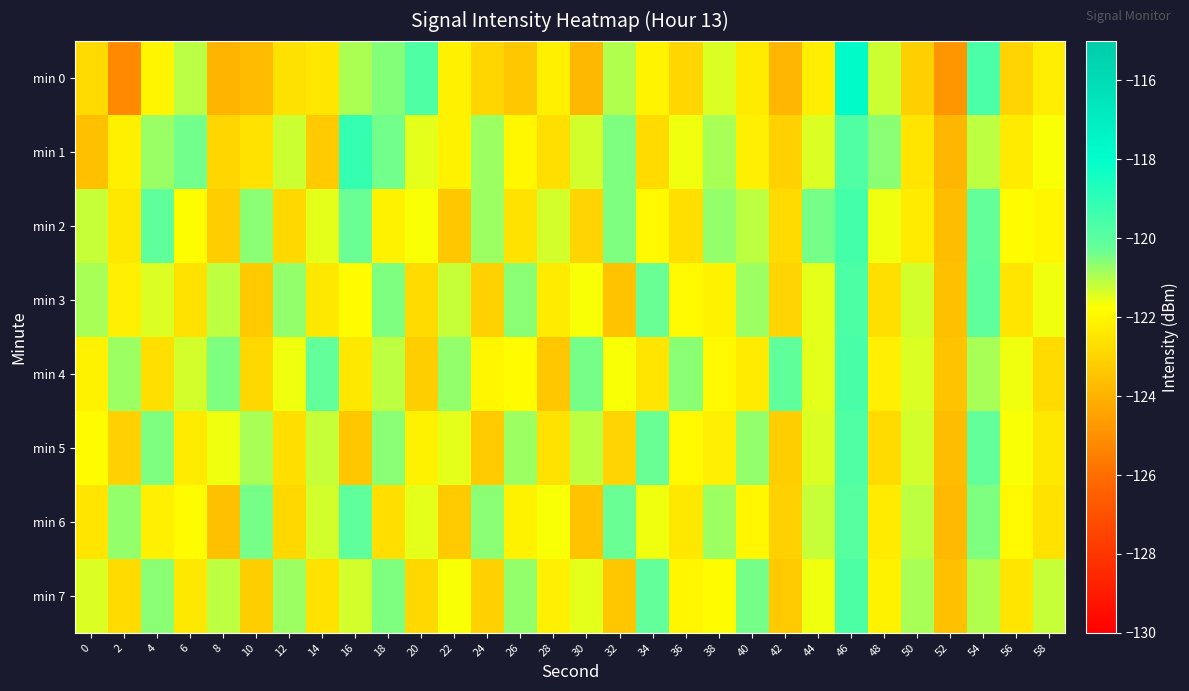

Reading right to left, transcribe all the data shown in this chart.

min 0: 58=-122.2	56=-123.0	54=-119.7	52=-124.8	50=-123.1	48=-121.3	46=-117.8	44=-122.2	42=-123.9	40=-122.3	38=-121.4	36=-123.0	34=-122.1	32=-121.0	30=-123.8	28=-122.2	26=-123.4	24=-123.0	22=-122.1	20=-119.7	18=-120.5	16=-120.9	14=-122.4	12=-122.6	10=-123.7	8=-123.9	6=-121.1	4=-122.0	2=-125.2	0=-122.8
min 1: 58=-121.7	56=-122.3	54=-121.1	52=-123.9	50=-122.5	48=-120.6	46=-119.8	44=-121.4	42=-123.1	40=-122.2	38=-120.9	36=-121.6	34=-122.8	32=-120.5	30=-121.3	28=-122.7	26=-122.0	24=-120.8	22=-122.1	20=-121.5	18=-120.4	16=-119.2	14=-123.3	12=-121.3	10=-122.6	8=-122.9	6=-120.4	4=-120.8	2=-122.2	0=-123.6
min 2: 58=-122.0	56=-121.8	54=-120.2	52=-123.7	50=-122.3	48=-121.6	46=-119.5	44=-120.4	42=-122.8	40=-121.1	38=-120.7	36=-122.7	34=-121.9	32=-120.5	30=-123.0	28=-121.3	26=-122.6	24=-120.8	22=-123.4	20=-121.7	18=-122.1	16=-120.3	14=-121.5	12=-122.9	10=-120.6	8=-123.2	6=-121.8	4=-120.1	2=-122.4	0=-121.2
min 3: 58=-121.6	56=-122.5	54=-120.1	52=-123.6	50=-121.3	48=-122.7	46=-119.7	44=-121.5	42=-123.0	40=-120.8	38=-122.1	36=-121.9	34=-120.3	32=-123.5	30=-121.7	28=-122.3	26=-120.6	24=-123.1	22=-121.2	20=-122.8	18=-120.5	16=-121.8	14=-122.4	12=-120.7	10=-123.3	8=-121.1	6=-122.6	4=-121.4	2=-122.2	0=-120.9
min 4: 58=-122.8	56=-121.6	54=-120.9	52=-123.5	50=-121.4	48=-122.2	46=-119.6	44=-121.5	42=-120.1	40=-122.3	38=-121.9	36=-120.6	34=-122.5	32=-121.7	30=-120.4	28=-123.4	26=-121.8	24=-122.0	22=-120.7	20=-123.2	18=-121.1	16=-122.4	14=-120.2	12=-121.6	10=-122.9	8=-120.5	6=-121.3	4=-122.7	2=-120.8	0=-122.1
min 5: 58=-122.4	56=-121.7	54=-120.2	52=-123.7	50=-121.3	48=-122.8	46=-119.8	44=-121.4	42=-123.2	40=-120.7	38=-122.2	36=-121.9	34=-120.3	32=-123.0	30=-121.1	28=-122.6	26=-120.8	24=-123.3	22=-121.5	20=-122.1	18=-120.6	16=-123.4	14=-121.2	12=-122.7	10=-120.9	8=-121.6	6=-122.3	4=-120.5	2=-123.1	0=-121.8
min 6: 58=-122.6	56=-121.9	54=-120.5	52=-123.8	50=-121.1	48=-122.3	46=-119.9	44=-121.2	42=-123.1	40=-122.0	38=-120.8	36=-122.4	34=-121.6	32=-120.3	30=-123.5	28=-121.7	26=-122.1	24=-120.6	22=-123.3	20=-121.5	18=-122.7	16=-120.1	14=-121.3	12=-122.9	10=-120.4	8=-123.6	6=-121.8	4=-122.2	2=-120.7	0=-122.5
min 7: 58=-121.2	56=-122.5	54=-121.0	52=-123.6	50=-120.9	48=-122.1	46=-119.7	44=-121.6	42=-123.3	40=-120.4	38=-121.8	36=-122.0	34=-120.2	32=-123.4	30=-121.5	28=-122.2	26=-120.7	24=-123.1	22=-121.7	20=-122.9	18=-120.5	16=-121.3	14=-122.6	12=-120.8	10=-123.2	8=-121.1	6=-122.4	4=-120.6	2=-122.8	0=-121.4